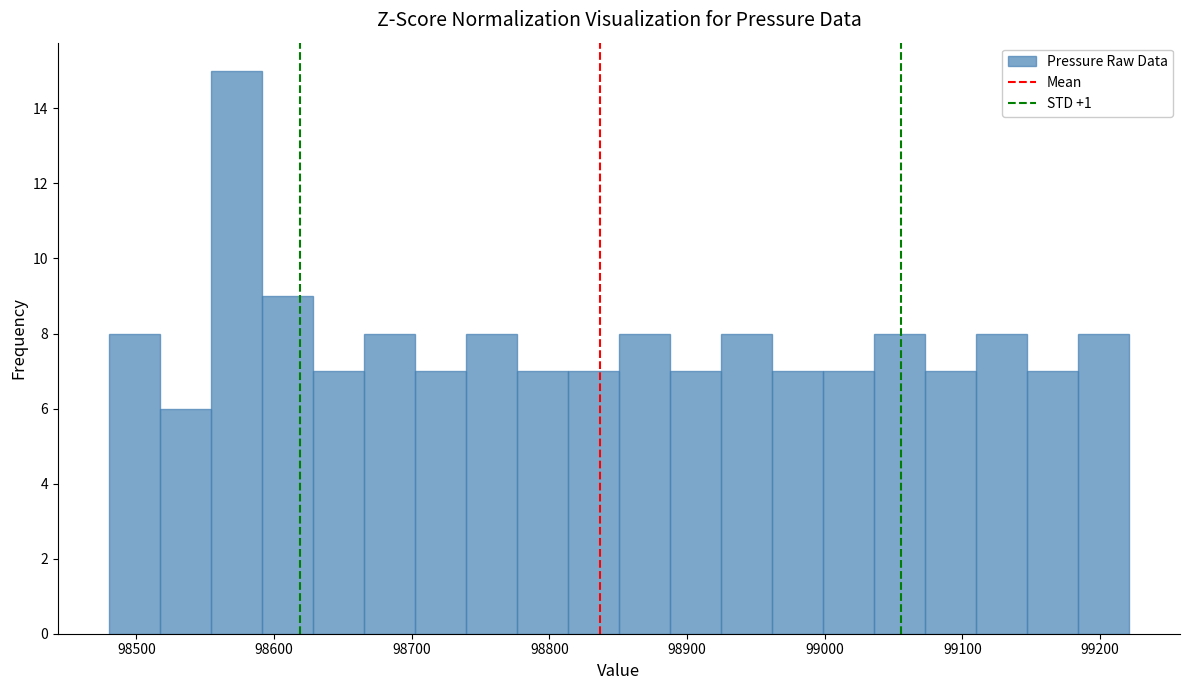

Around what value on the x-axis is the tallest bar? Give the approximate position of its centre, as read against the axis.

98570